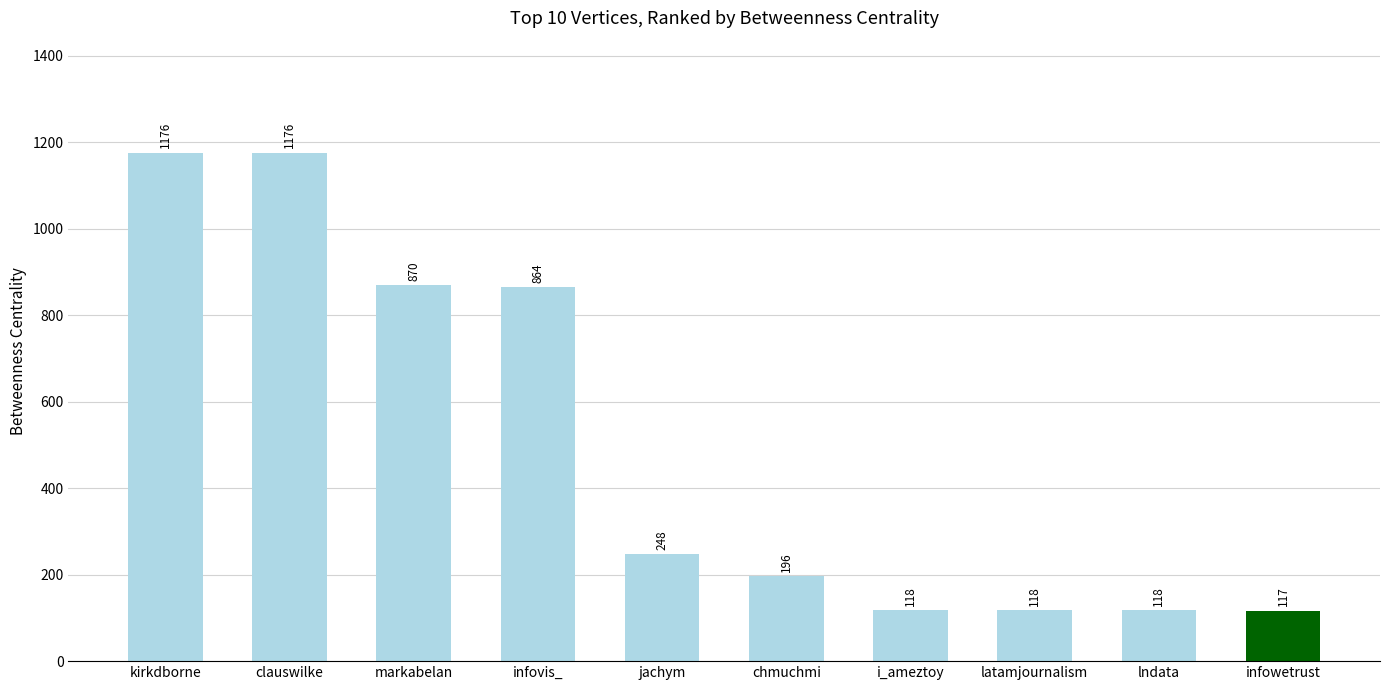

The chart shows a value of 117 at infowetrust. True or false?

True